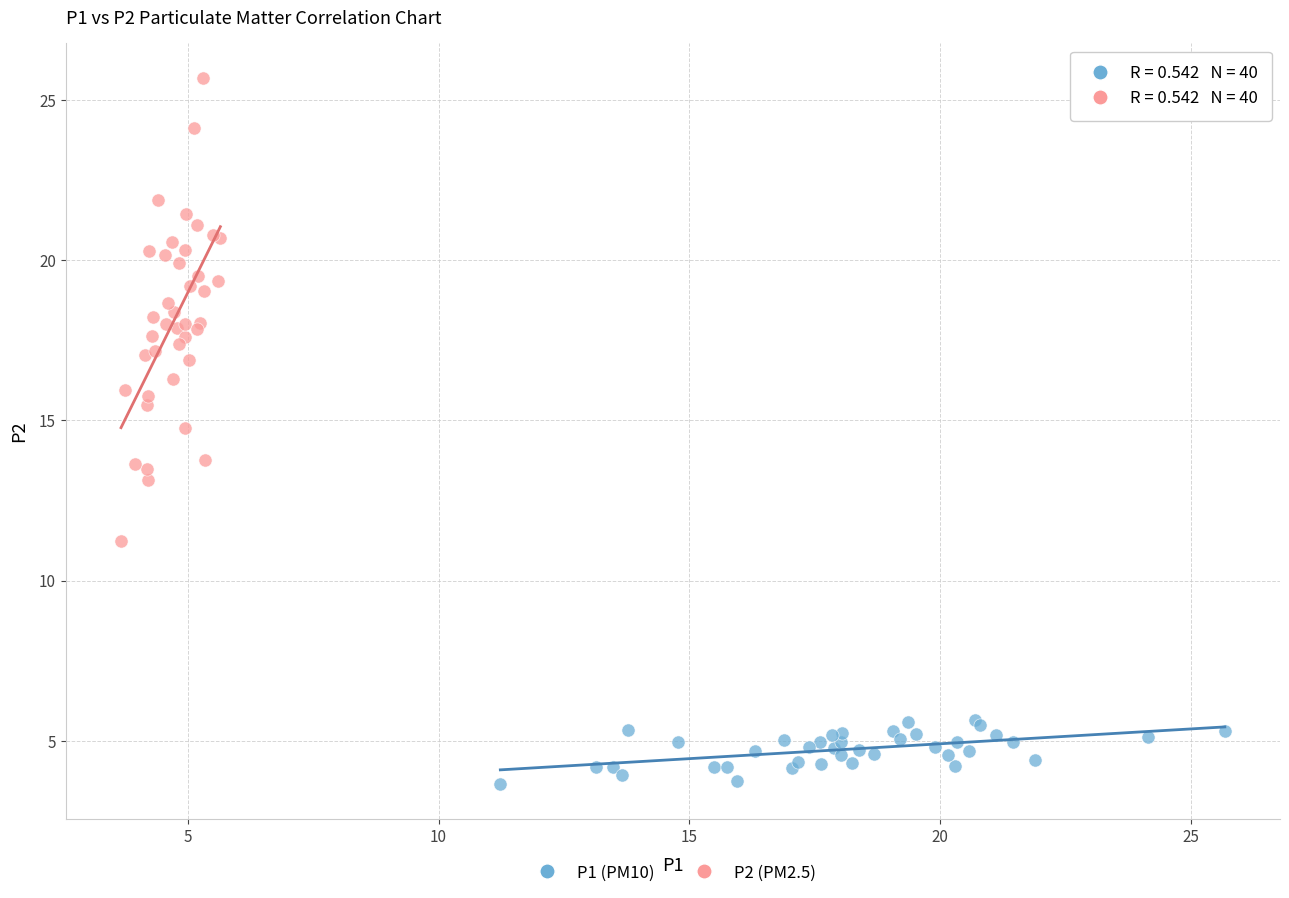

What are all the series names shown in the legend?

P1 (PM10), P2 (PM2.5)